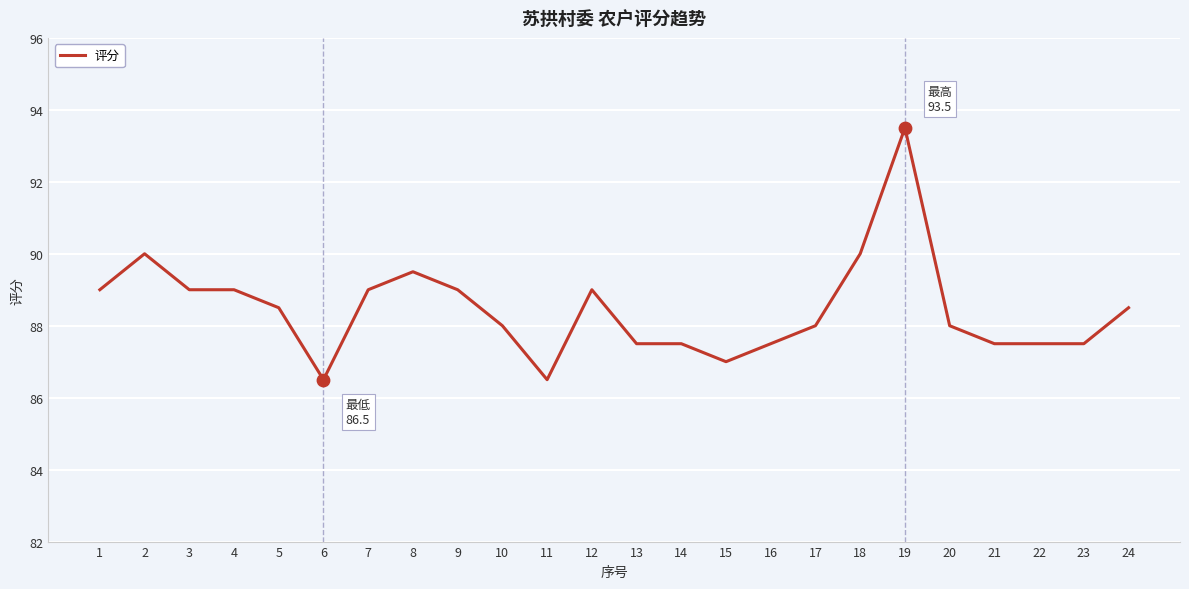

What is the ratio of the value at 14 to the value at 17?

1.0